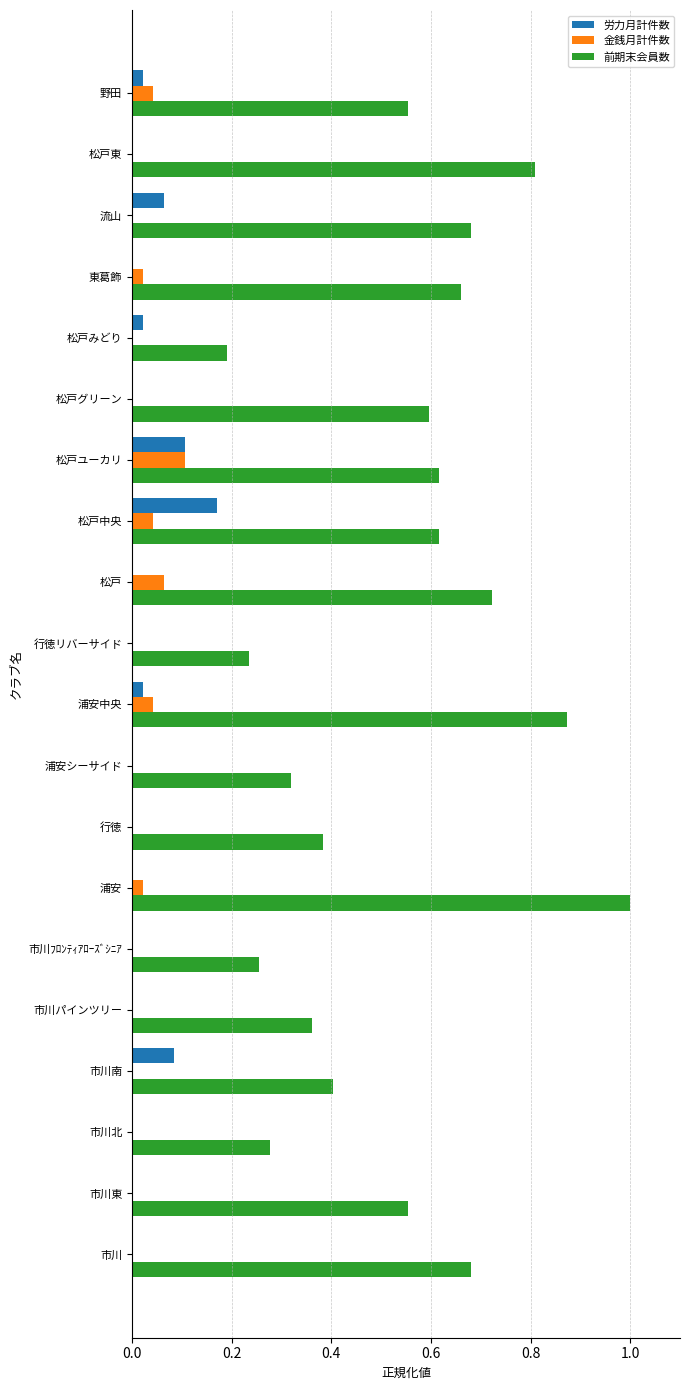

Between 市川ﾌﾛﾝﾃｨｱﾛｰｽﾞｼﾆｱ and 松戸, which series saw the biggest shift?

前期末会員数